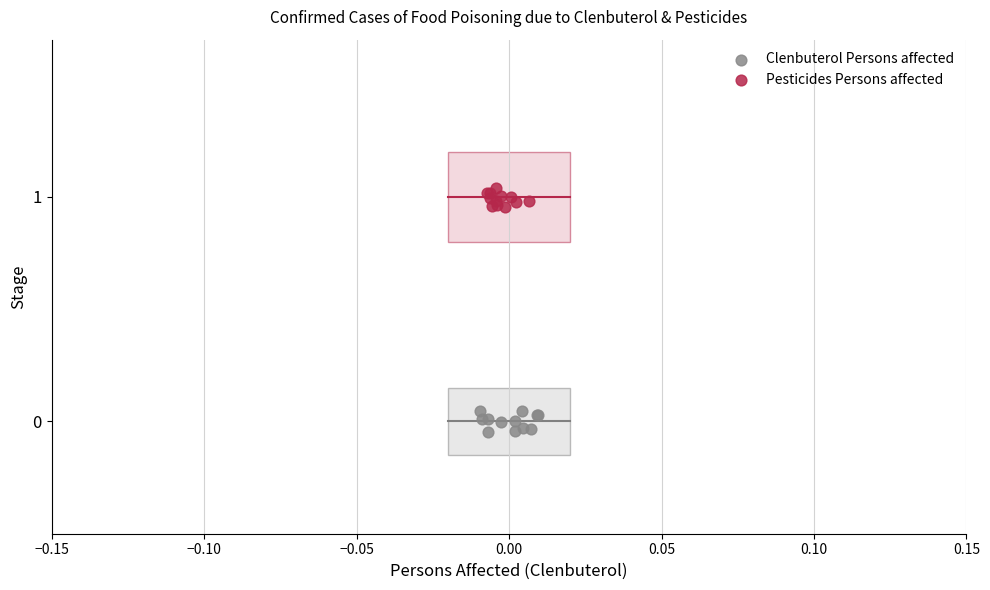

Which series reaches the maximum Y coordinate?

Pesticides Persons affected